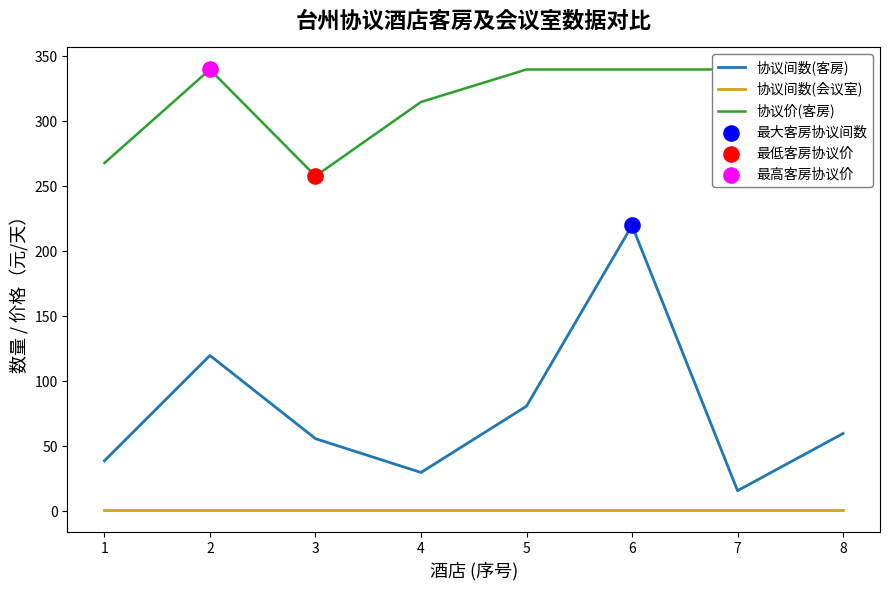

What are all the series names shown in the legend?

协议间数(客房), 协议间数(会议室), 协议价(客房)